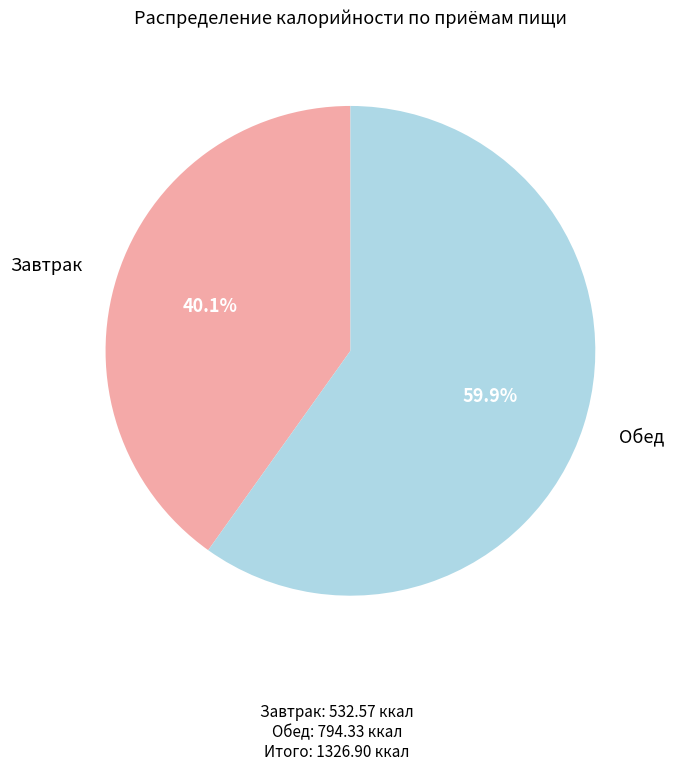

Does any single category account for the majority?

Yes